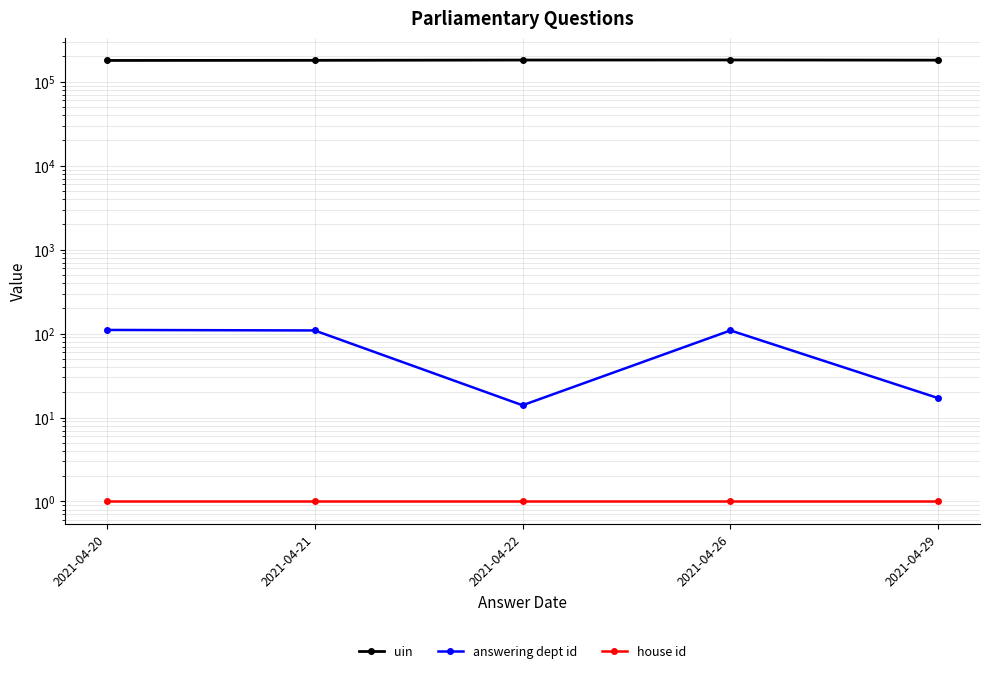

What is the lowest value of the house id series?

1.0